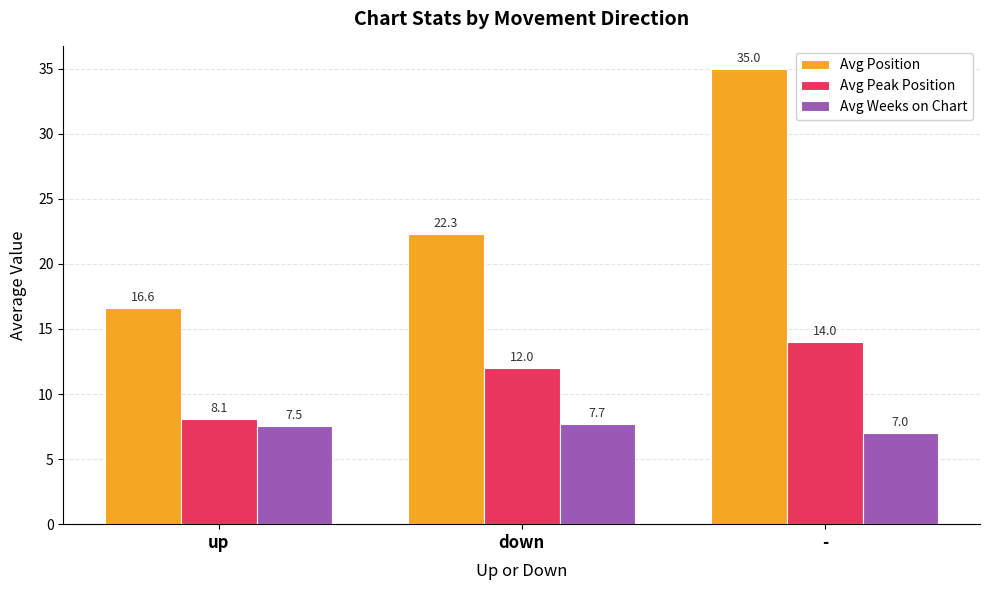

Rank the series by their maximum value, from lowest to highest.

Avg Weeks on Chart, Avg Peak Position, Avg Position